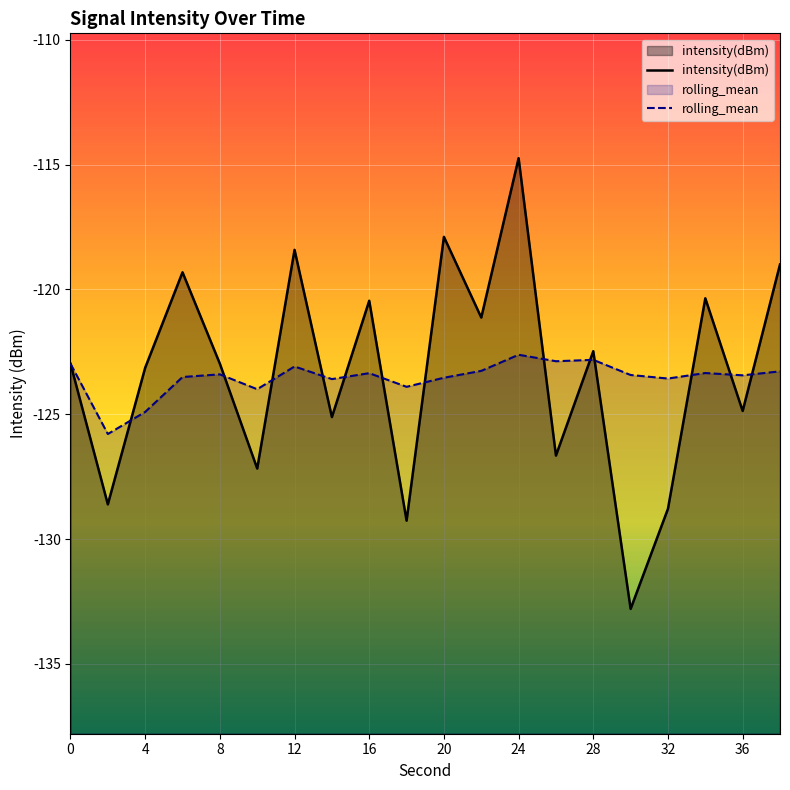

What value does the intensity(dBm) series have at 2?

-128.6